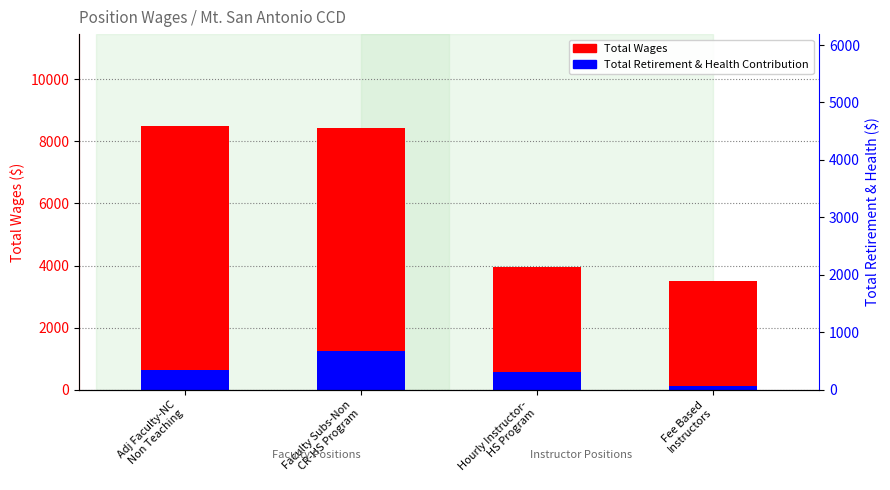

What is the label of the 2nd bar from the left?

Faculty Subs-Non
CR-HS Program